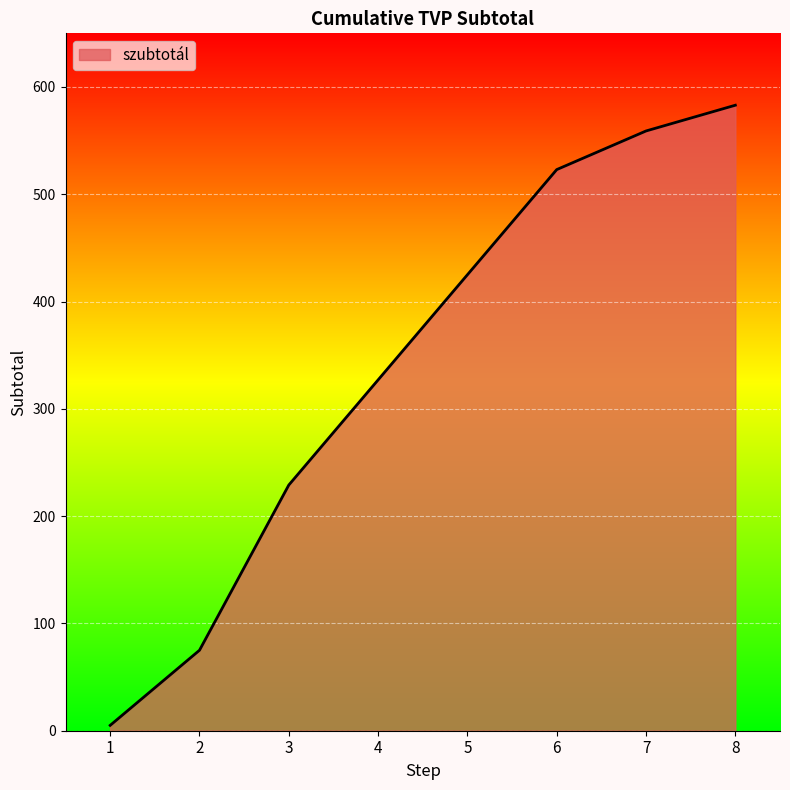

At which label is the value closest to 294?

4